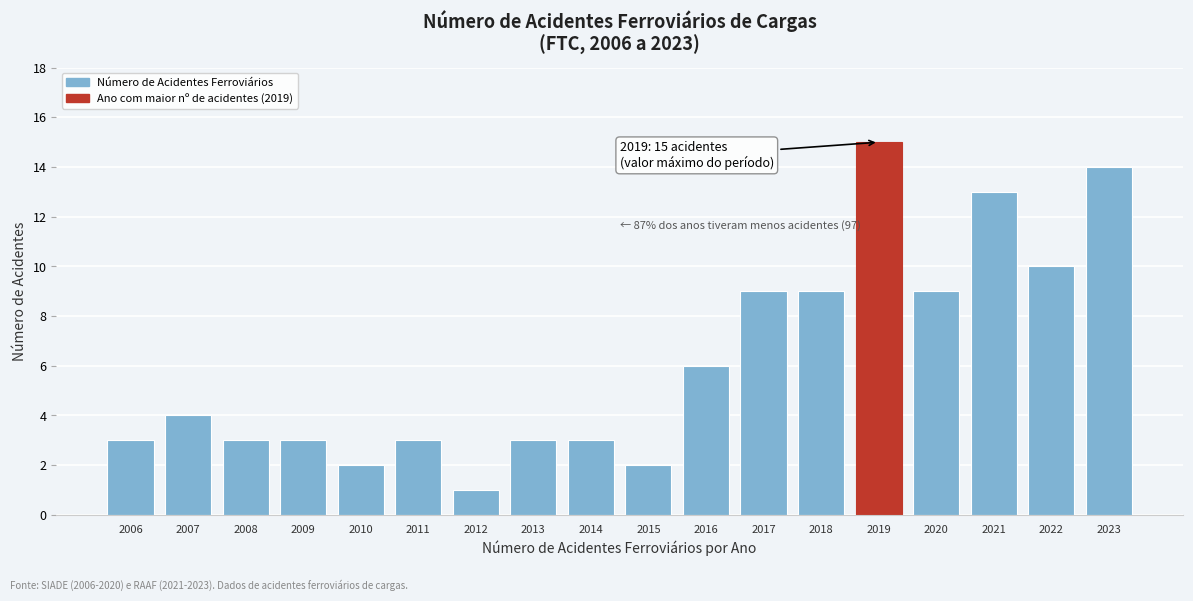

Reading left to right, transcribe all the data shown in this chart.

2006=3	2007=4	2008=3	2009=3	2010=2	2011=3	2012=1	2013=3	2014=3	2015=2	2016=6	2017=9	2018=9	2019=15	2020=9	2021=13	2022=10	2023=14